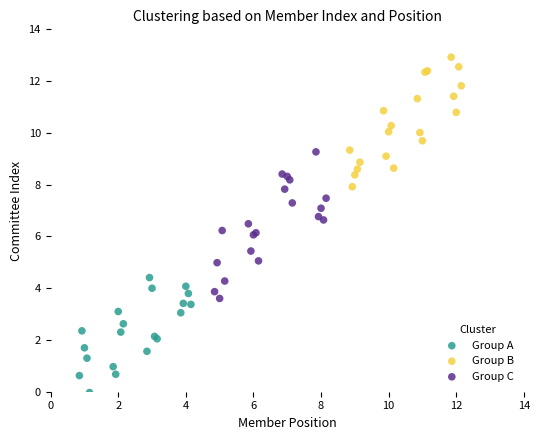

Which series contains the highest Y value?

Group B